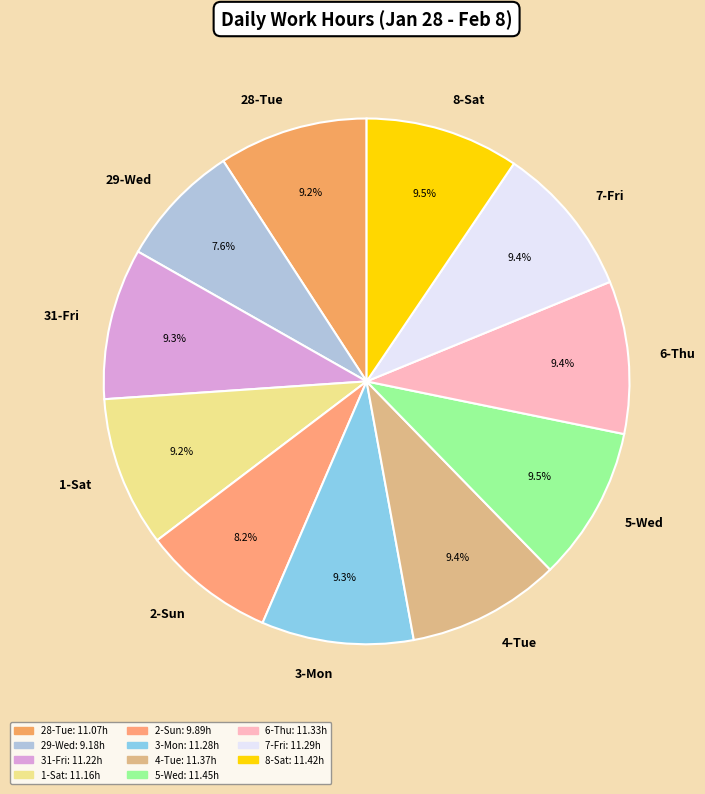

Is it true that 8-Sat is 22% of the pie?

False